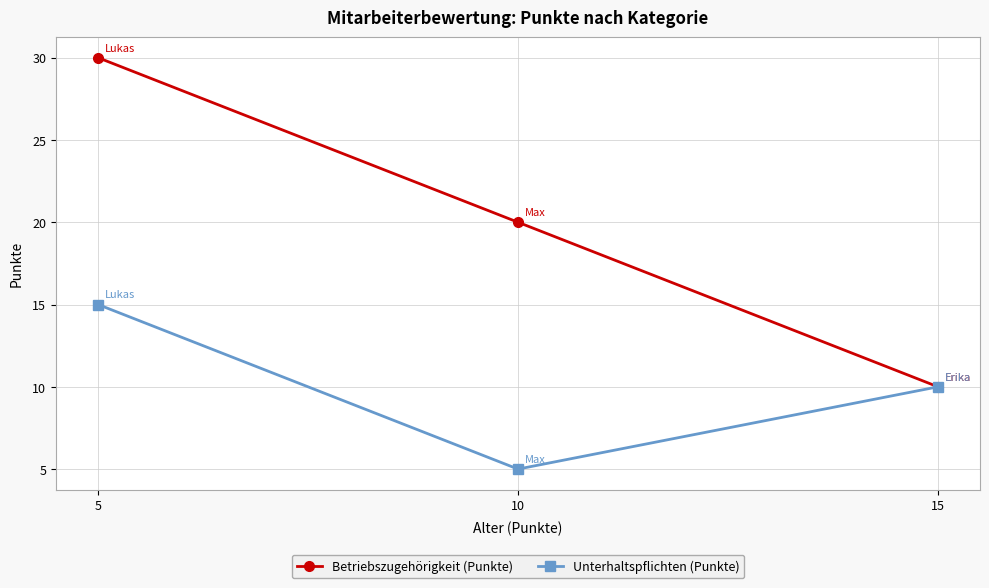

Rank the series by their maximum value, from highest to lowest.

Betriebszugehörigkeit (Punkte), Unterhaltspflichten (Punkte)